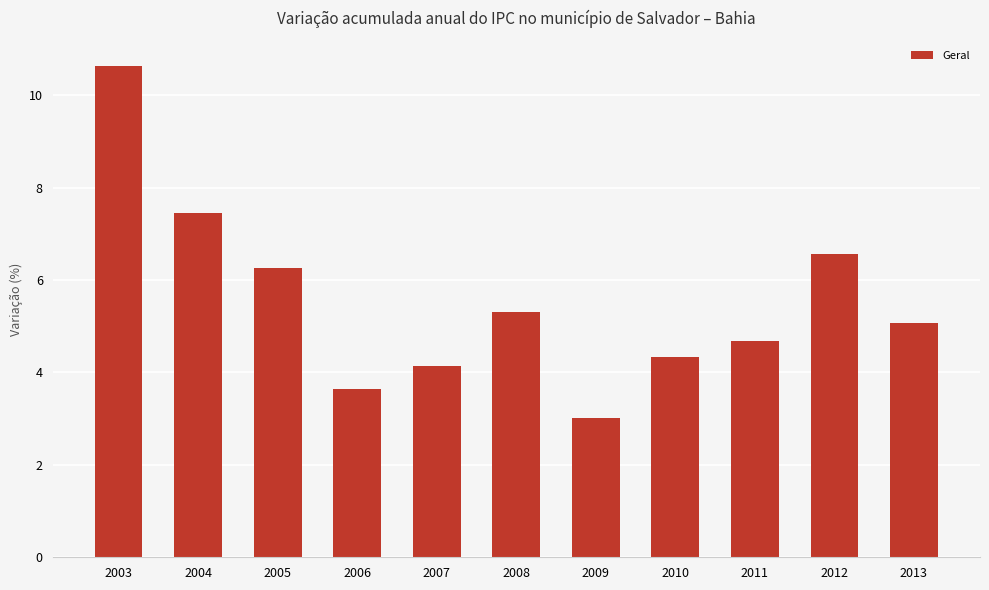

What is the change in value from 2008 to 2011?

-0.6